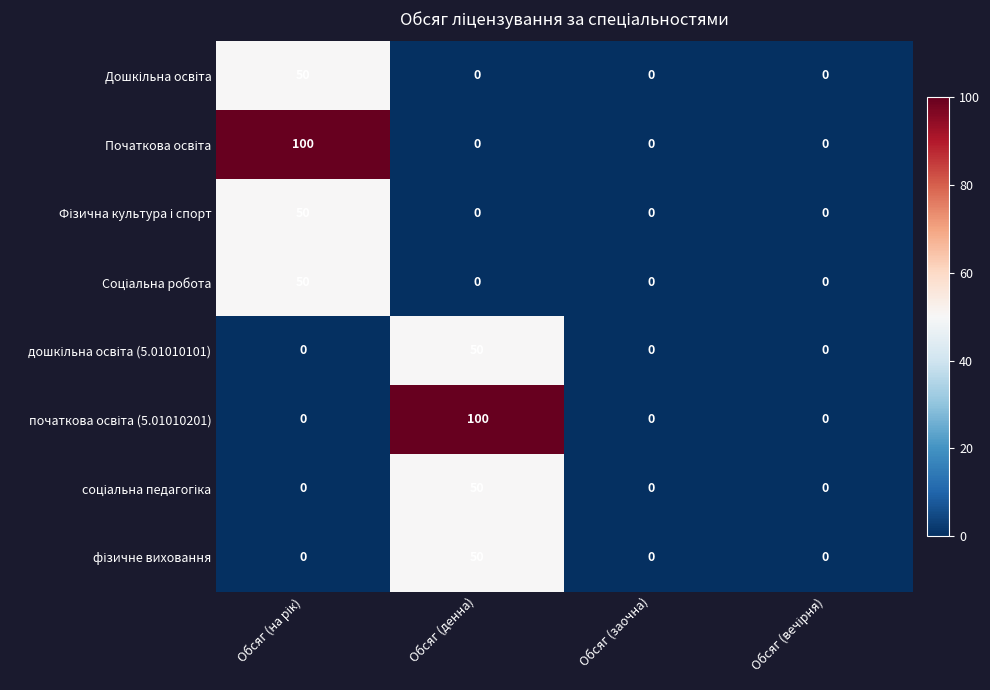

What is the total value across all series at Обсяг (денна)?

250